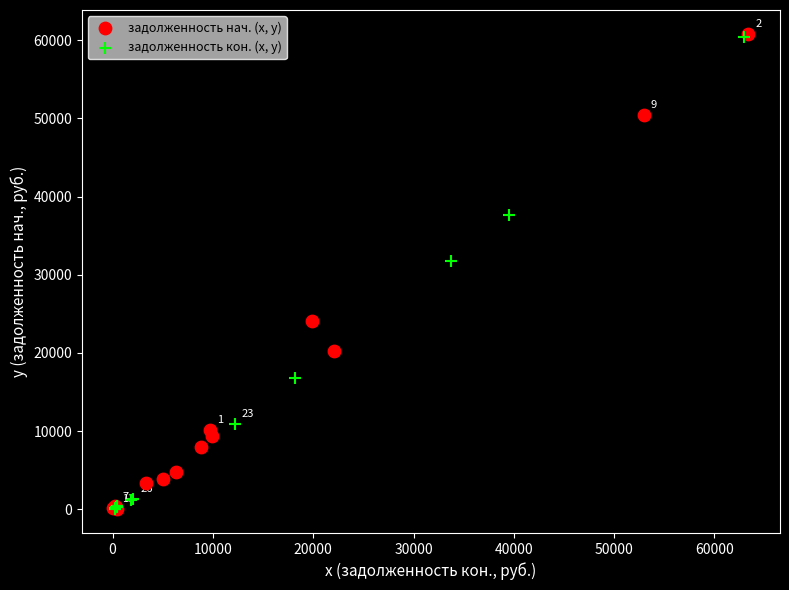

What are all the series names shown in the legend?

задолженность нач. (x, y), задолженность кон. (x, y)